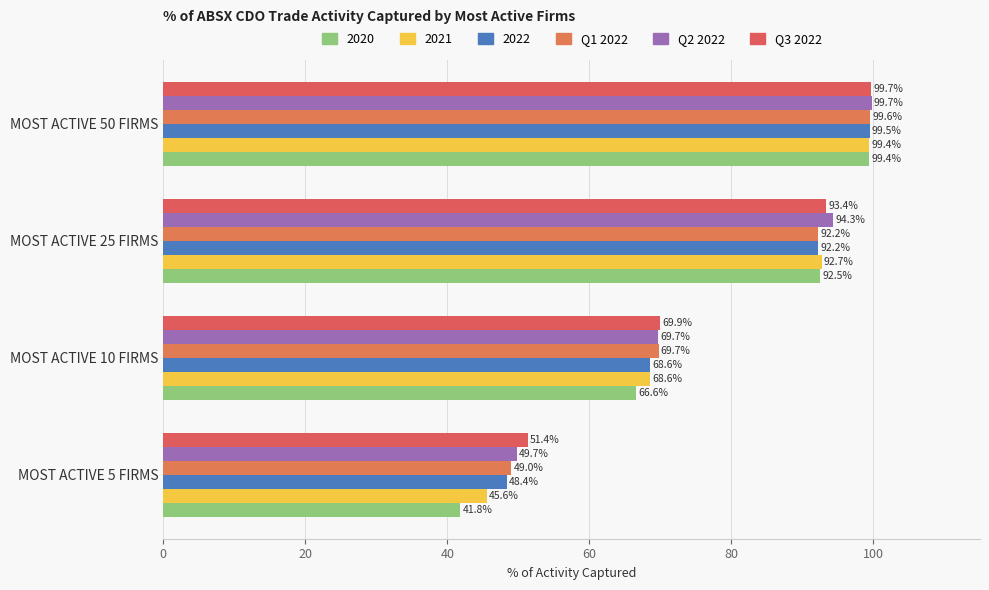

How many distinct data groups are displayed?

6